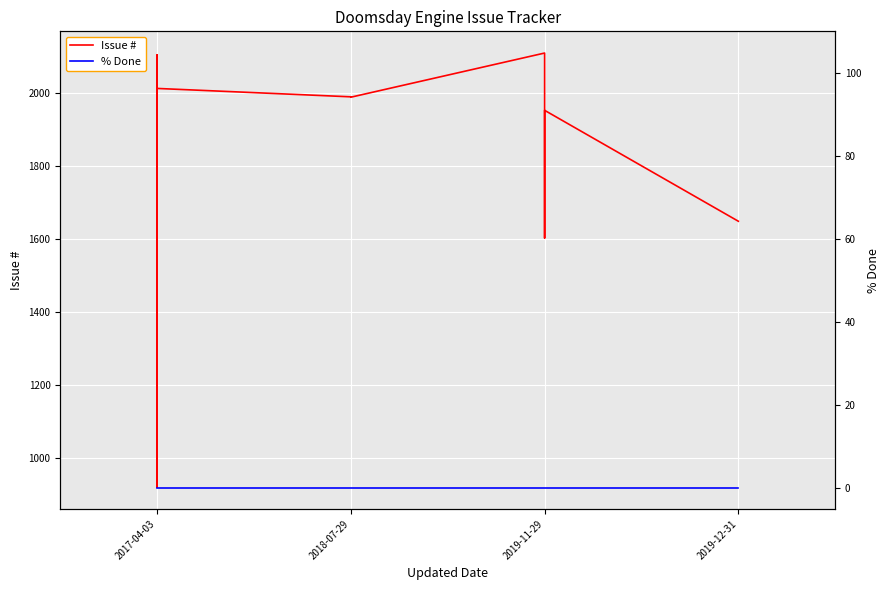

What is the difference between the maximum and minimum values in the Issue # series?

1190